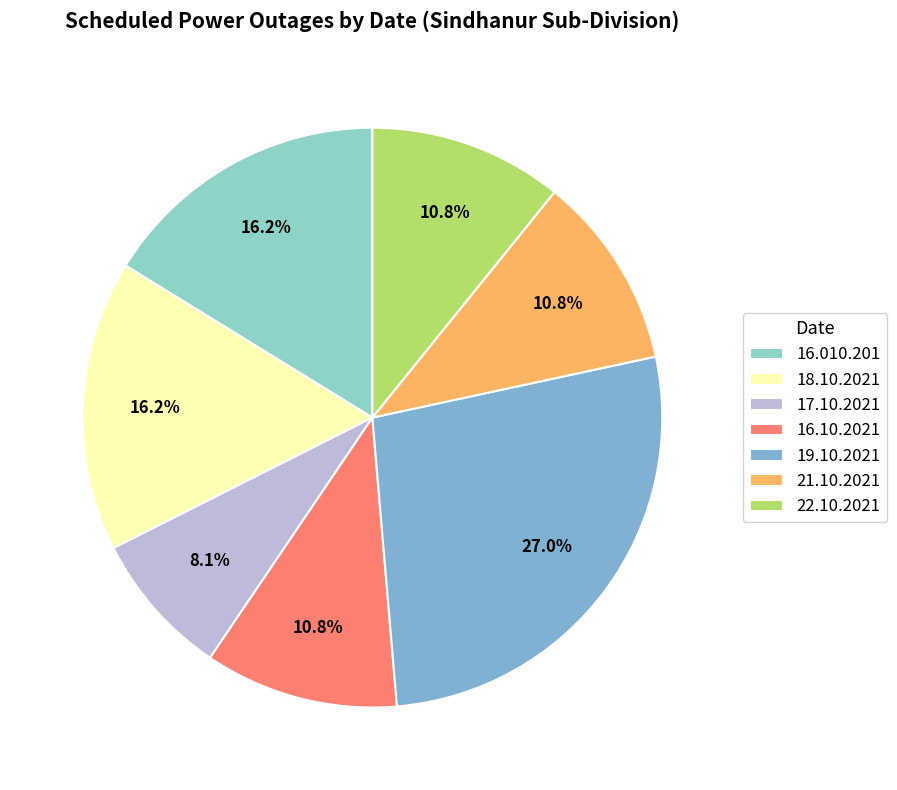

Is it true that 22.10.2021 is 19% of the pie?

False